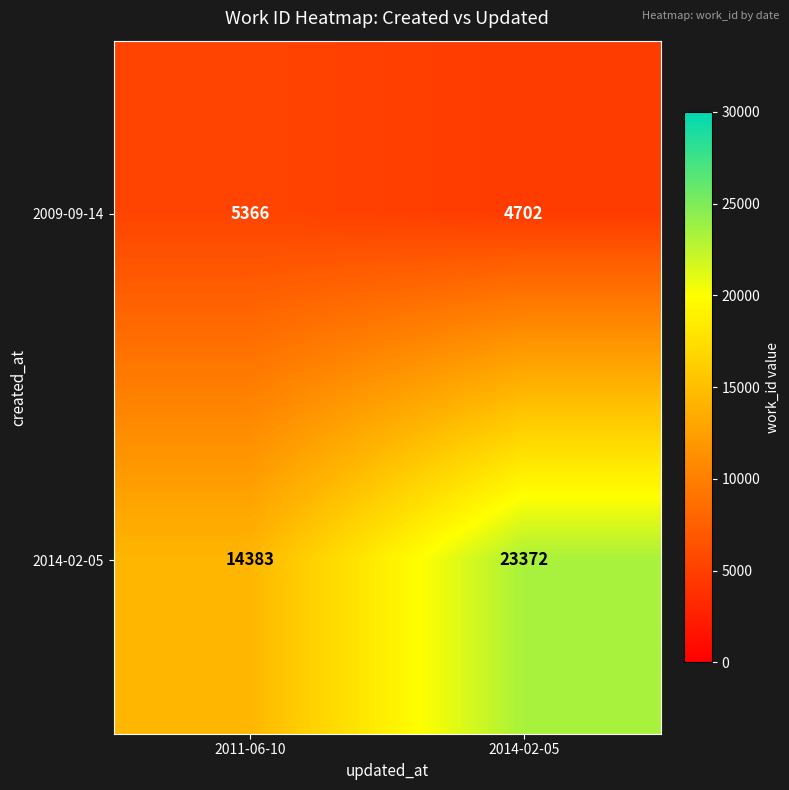

Which series has the largest total across all categories?

2014-02-05